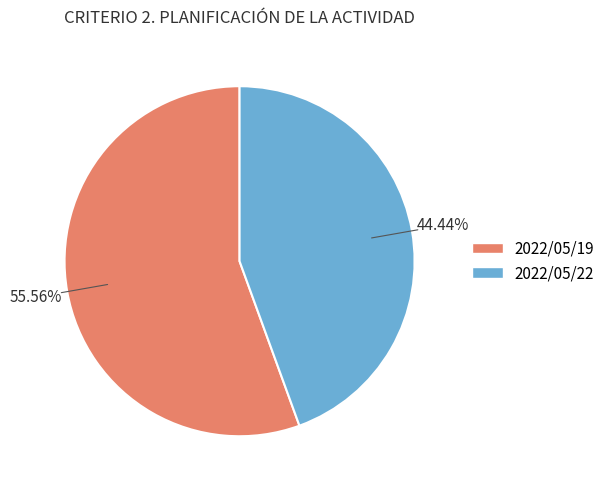

Is there a majority slice in this chart?

Yes